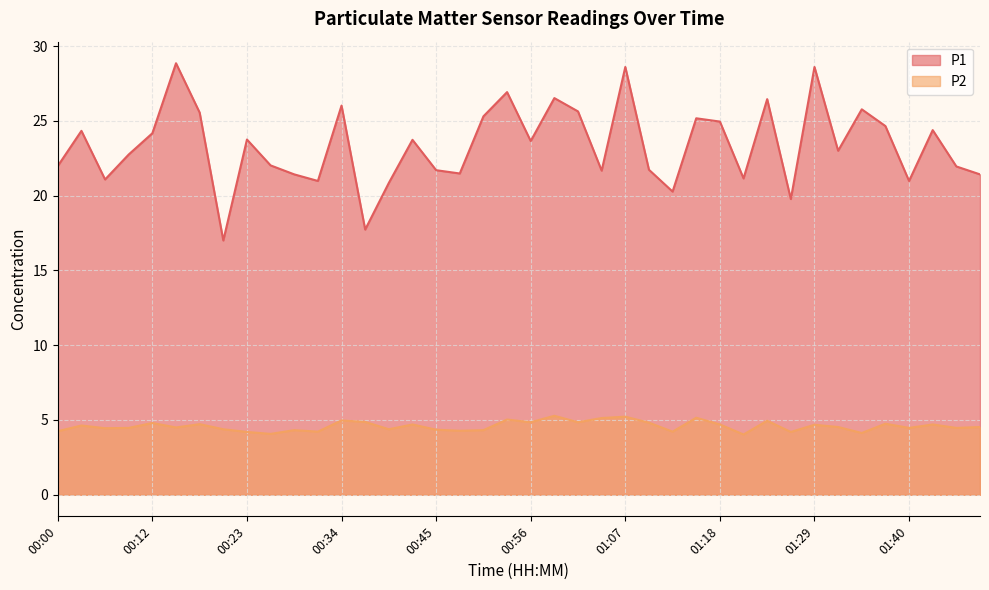

True or false: P2 and P1 intersect in this chart.

False